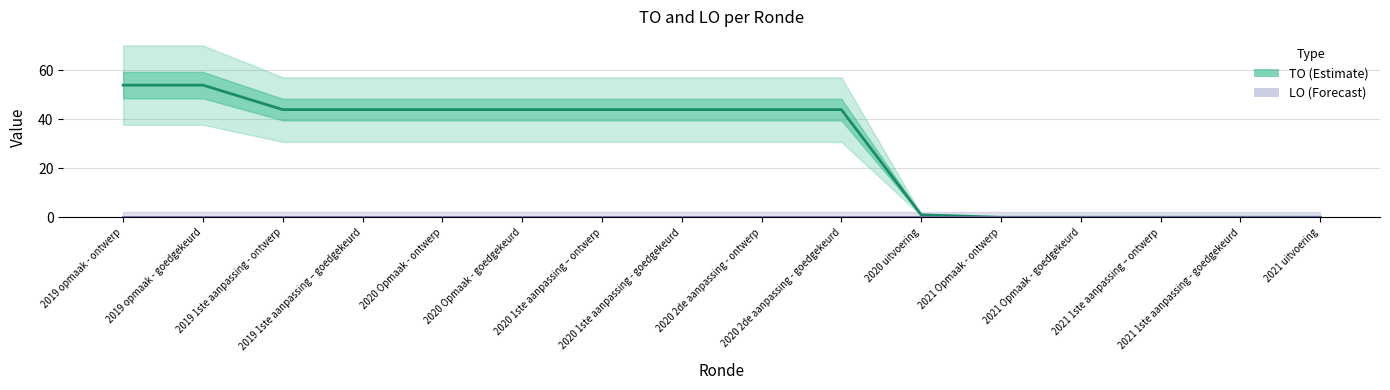

True or false: LO (Forecast) and TO (Estimate) cross at least once.

False